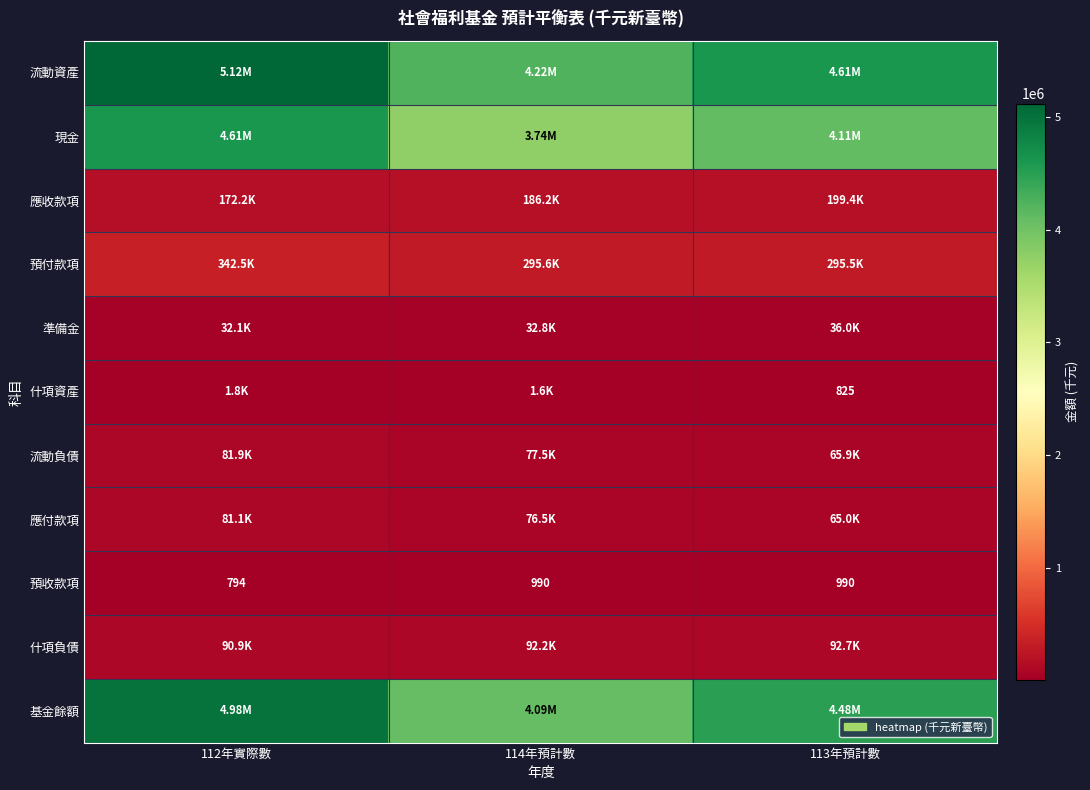

The 預收款項 series shows 1181 at 112年實際數. True or false?

False